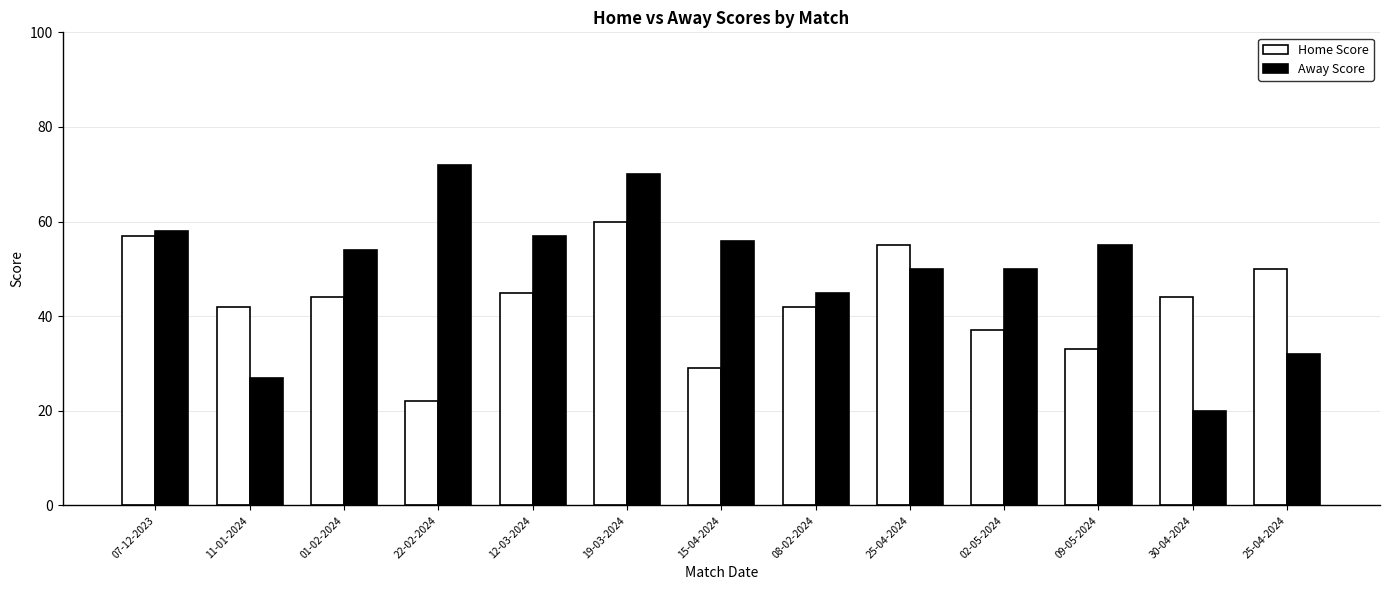

How many data points in Away Score are less than 54?

6